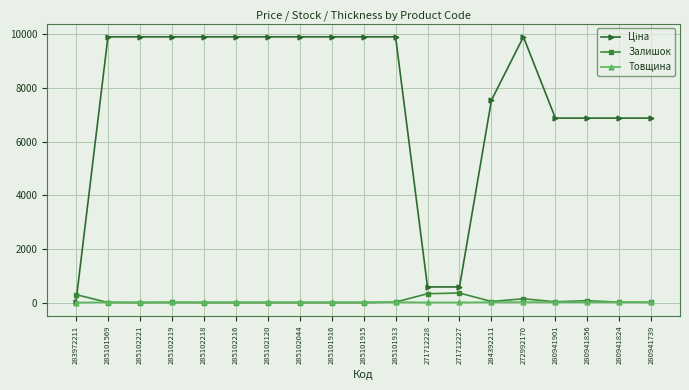

At how many categories does at least one series exceed 6725?

16